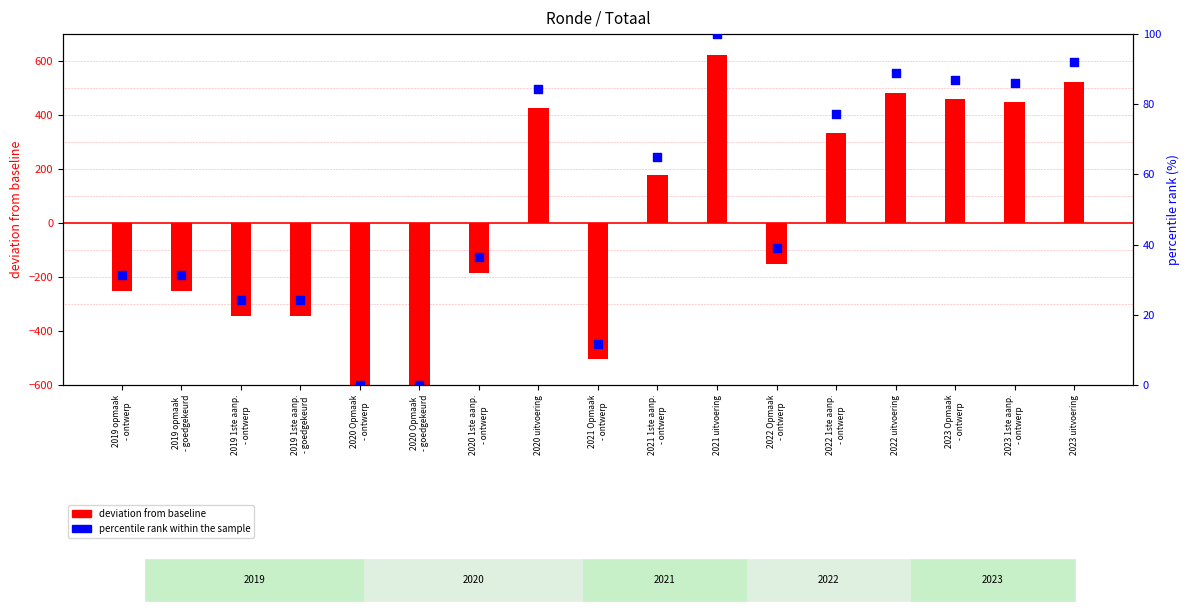

Which series has the largest total across all categories?

percentile rank within the sample